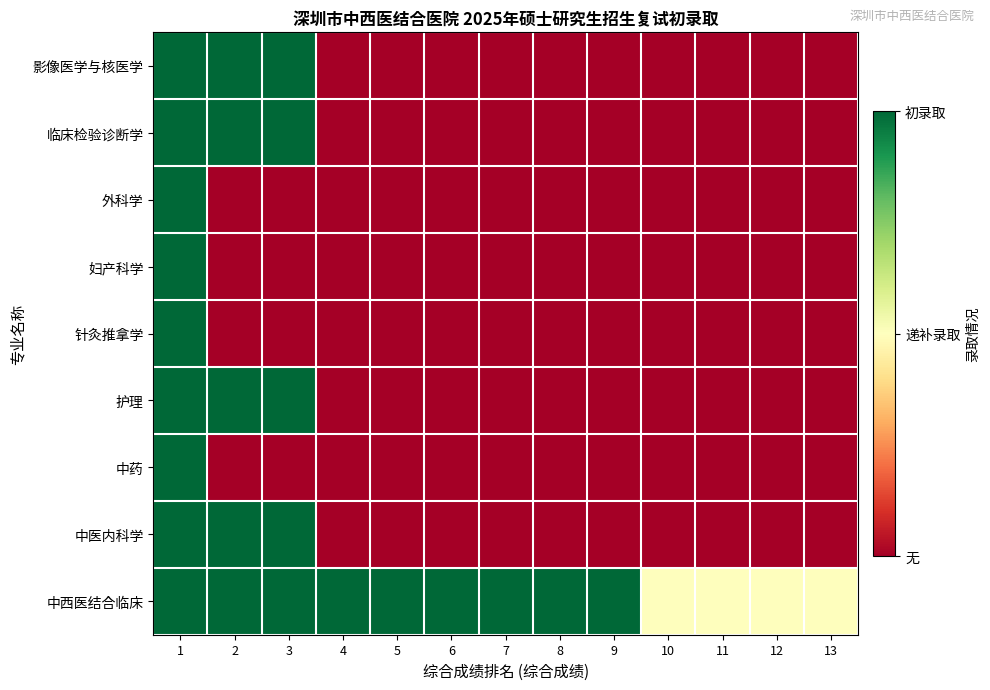

Which label corresponds to the smallest value in the chart?

4